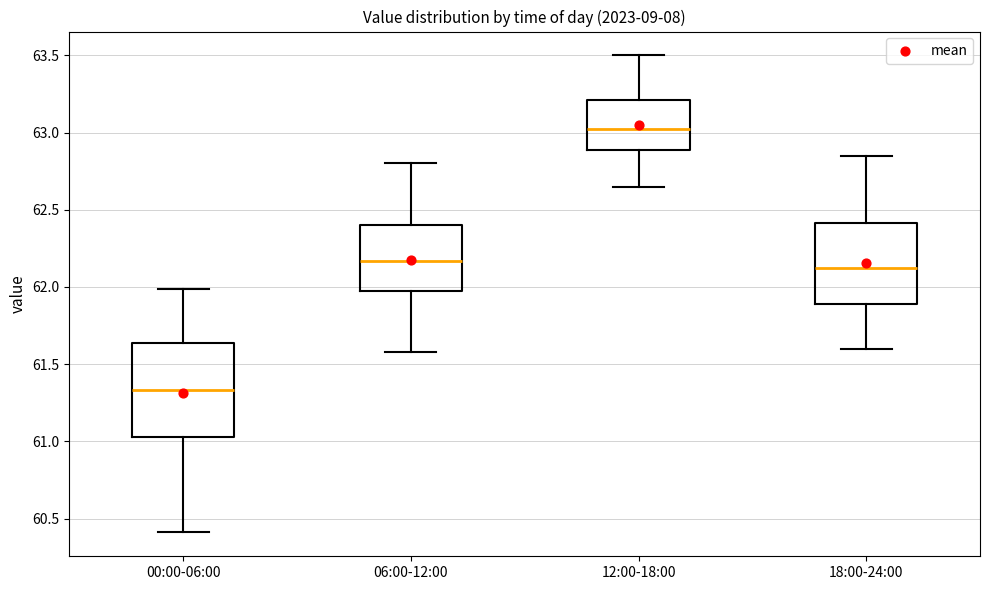

Reading left to right, read every box against the y-axis: the position of its median line, the range the box covers, and the ends of its whiskers. The values are not printed on the chart, so give them approximately, as read against the axis.

00:00-06:00: median 61.35, box 61.05 to 61.65, whiskers 60.40 to 62.00
06:00-12:00: median 62.15, box 61.95 to 62.40, whiskers 61.60 to 62.80
12:00-18:00: median 63.05, box 62.90 to 63.20, whiskers 62.65 to 63.50
18:00-24:00: median 62.15, box 61.90 to 62.40, whiskers 61.60 to 62.85